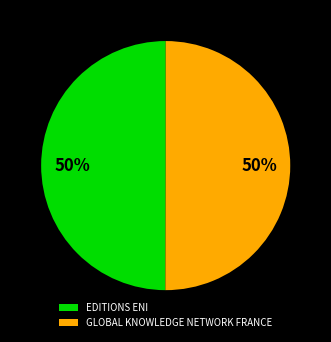

To the nearest percent, what percentage of the pie is EDITIONS ENI?

50%